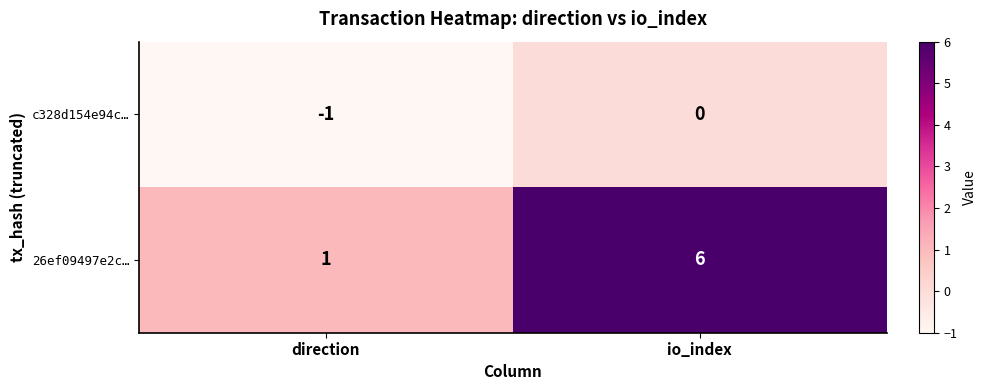

Reading left to right, list all the values displayed in this chart.

c328d154e94c…: direction=-1	io_index=0
26ef09497e2c…: direction=1	io_index=6